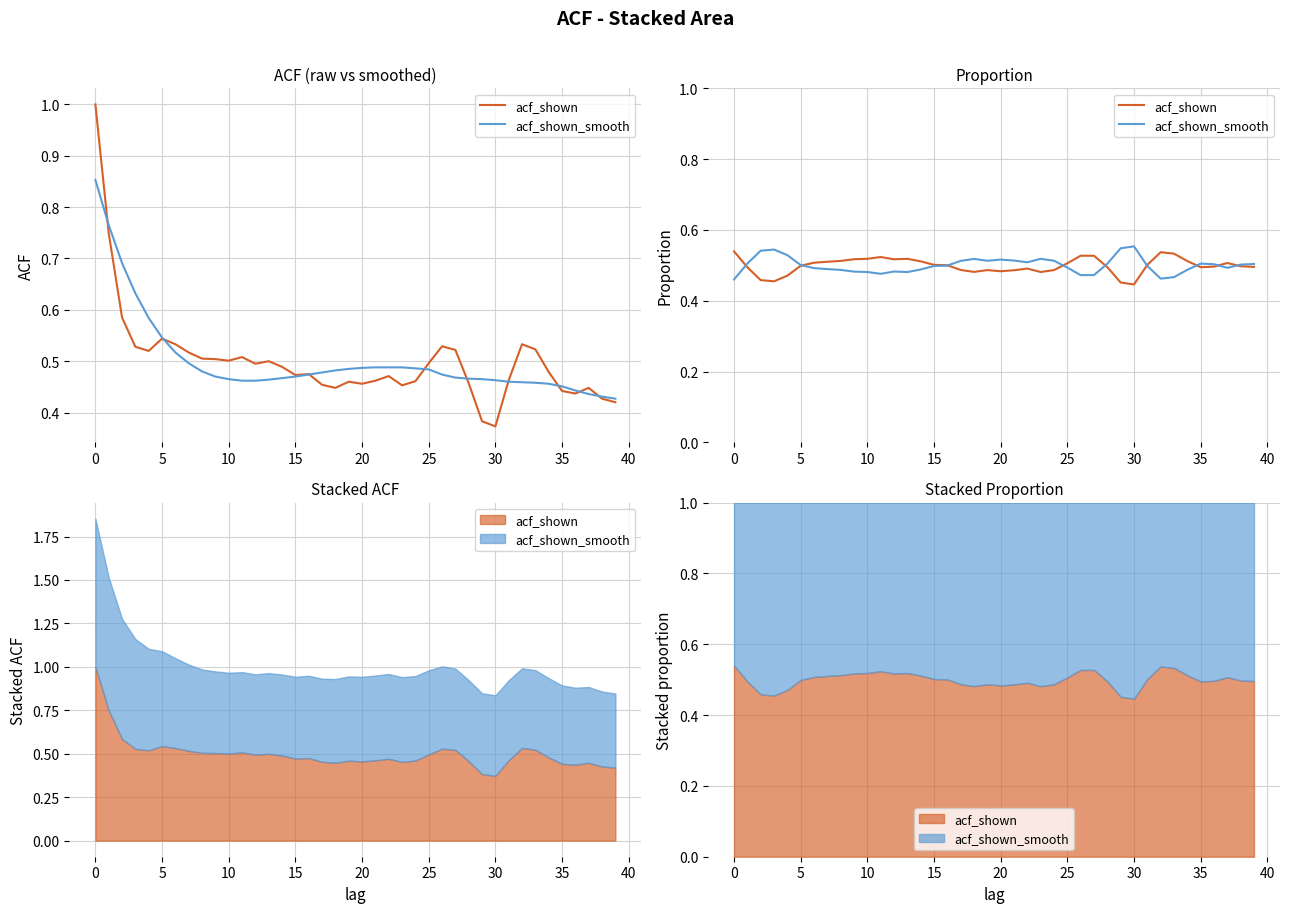

How many categories are shown in the chart?

40